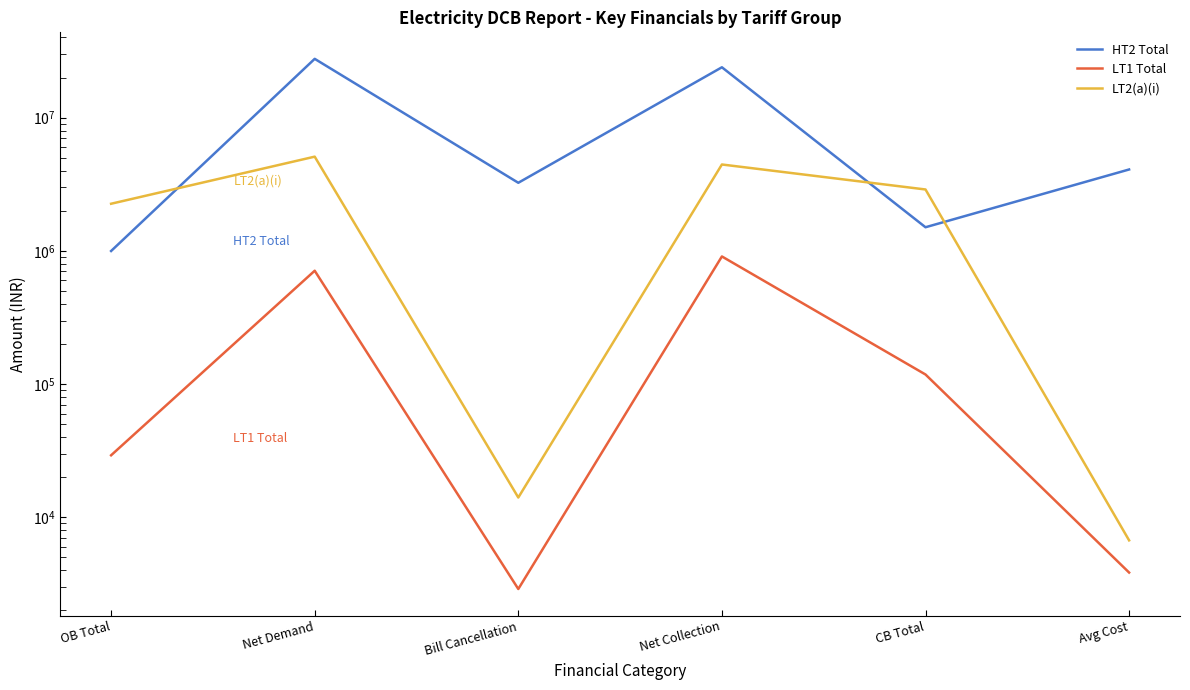

How many series are shown in this chart?

3